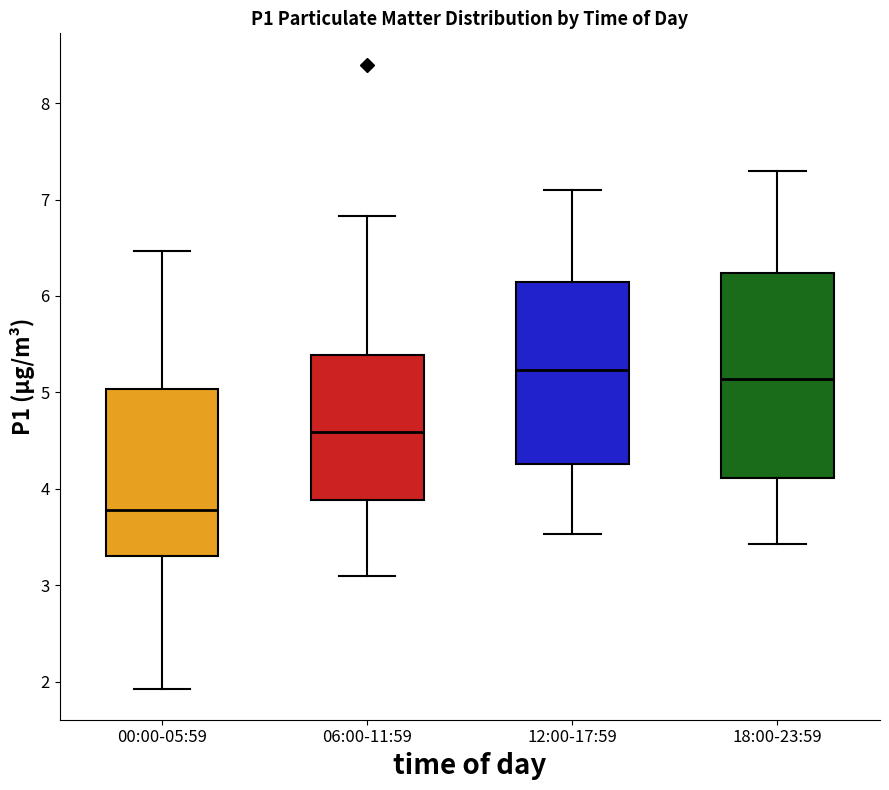

Which box's median line is the lowest?

00:00-05:59